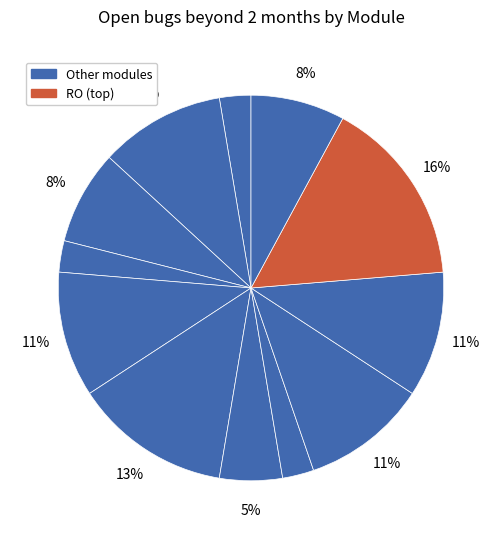

How many segments does this pie chart have?

12